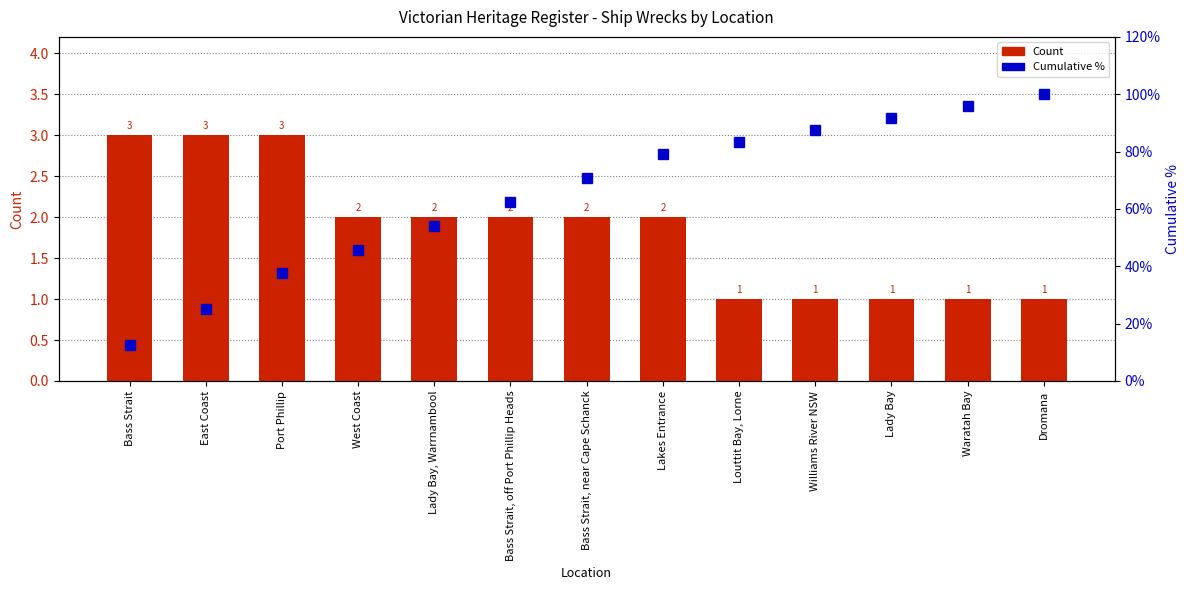

What are all the series names shown in the legend?

Count, Cumulative %